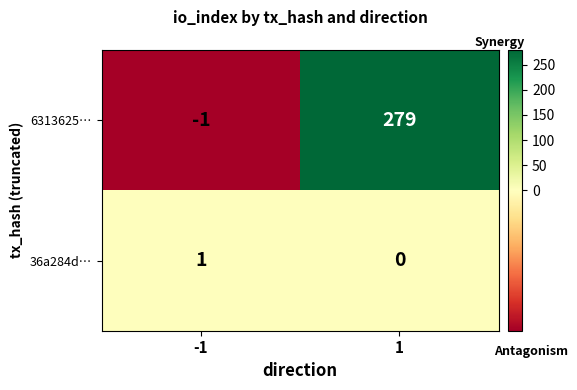

True or false: 6313625… has a value of -1 at -1.

True